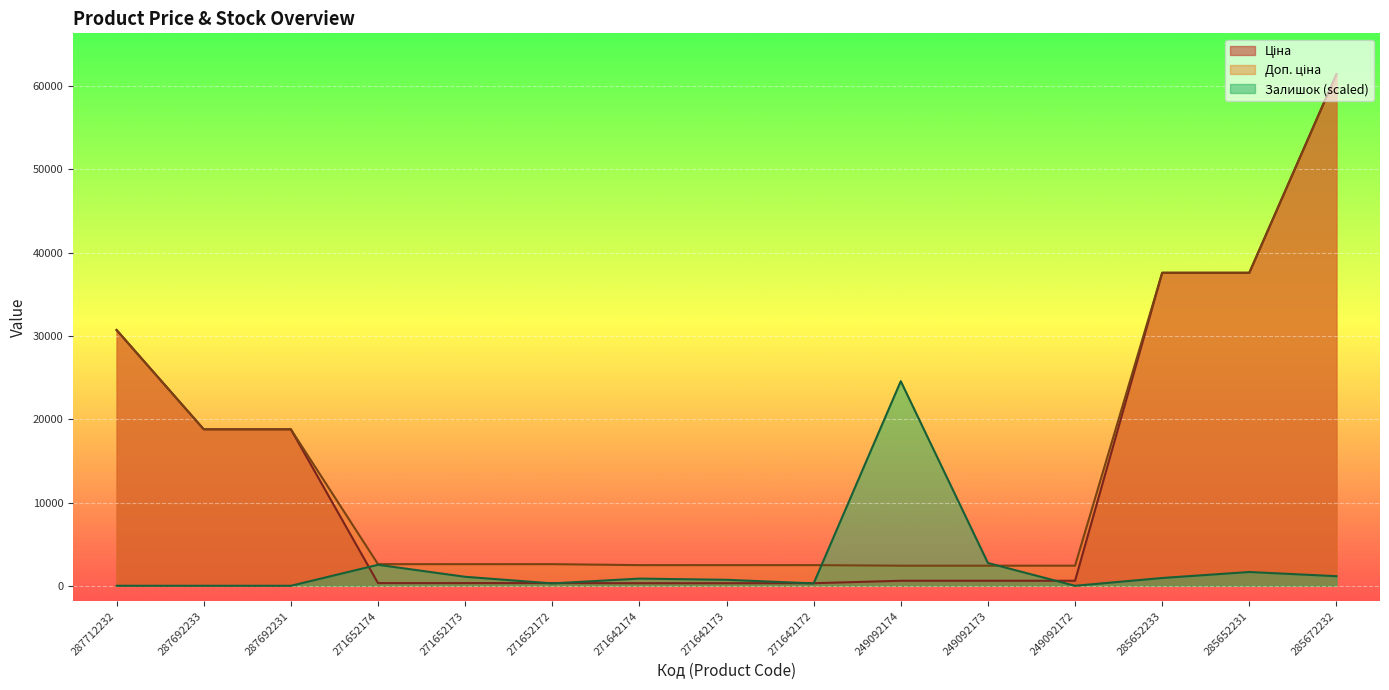

At which category is the sum across all series the highest?

285672232